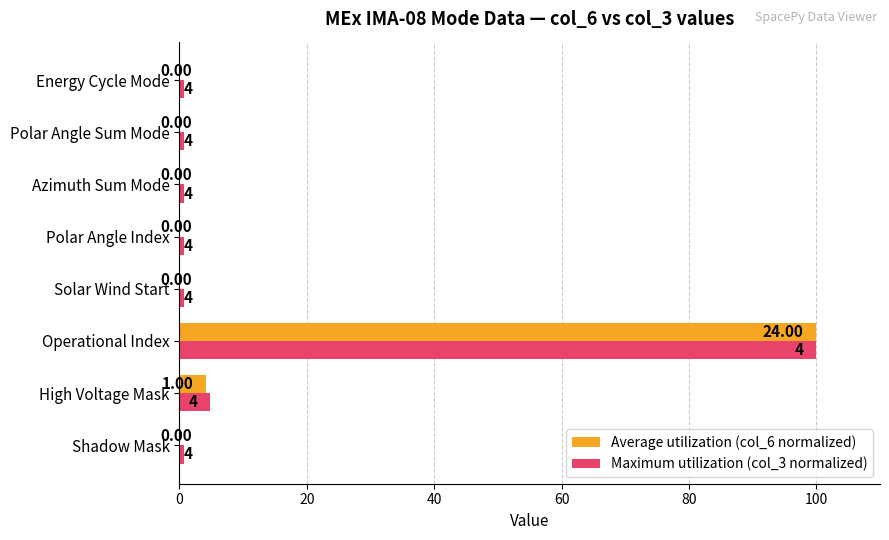

Which series has the widest spread of values?

Average utilization (col_6 normalized)